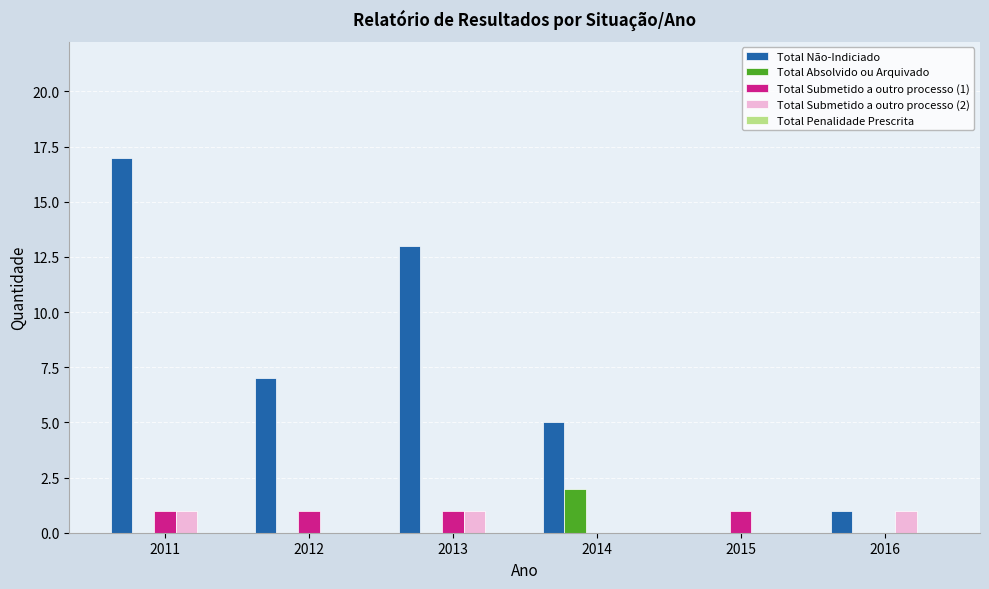

What is the maximum value for Total Não-Indiciado?

17